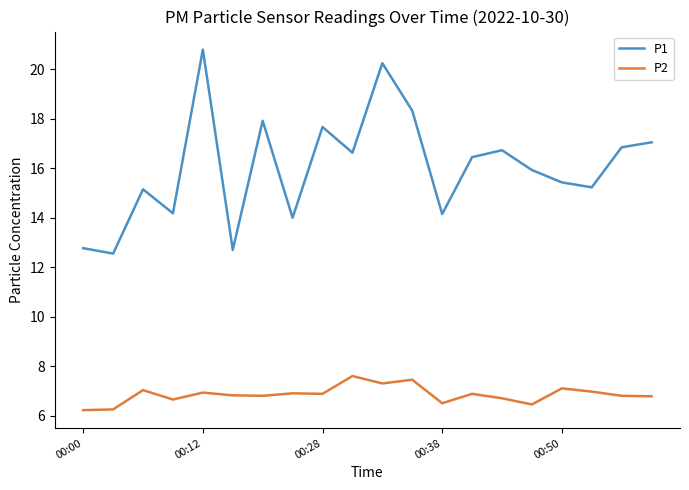

In P1, how many points are higher than both neighbors (excluding endpoints)?

6